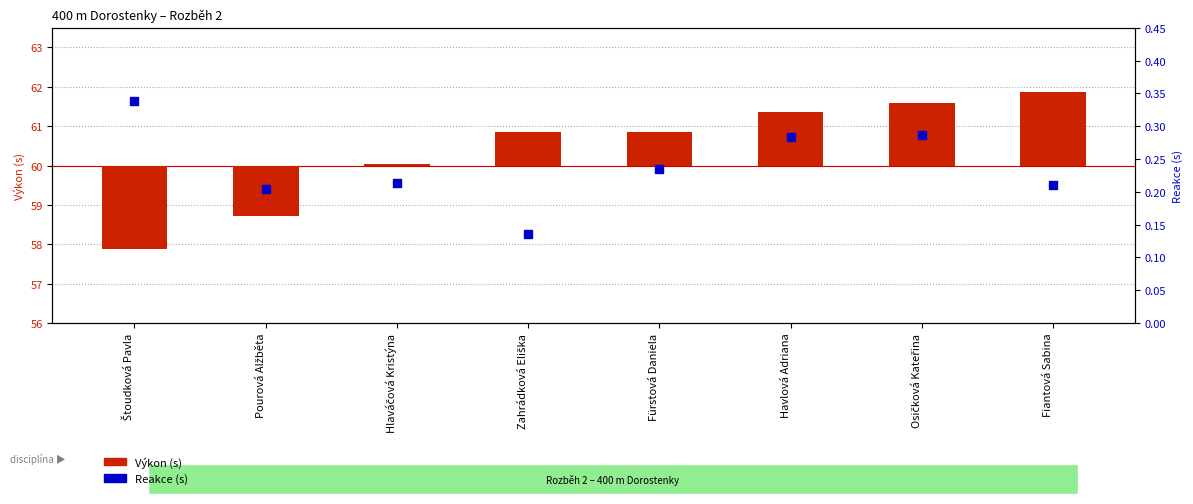

At which category is the sum across all series the highest?

Fiantová Sabina